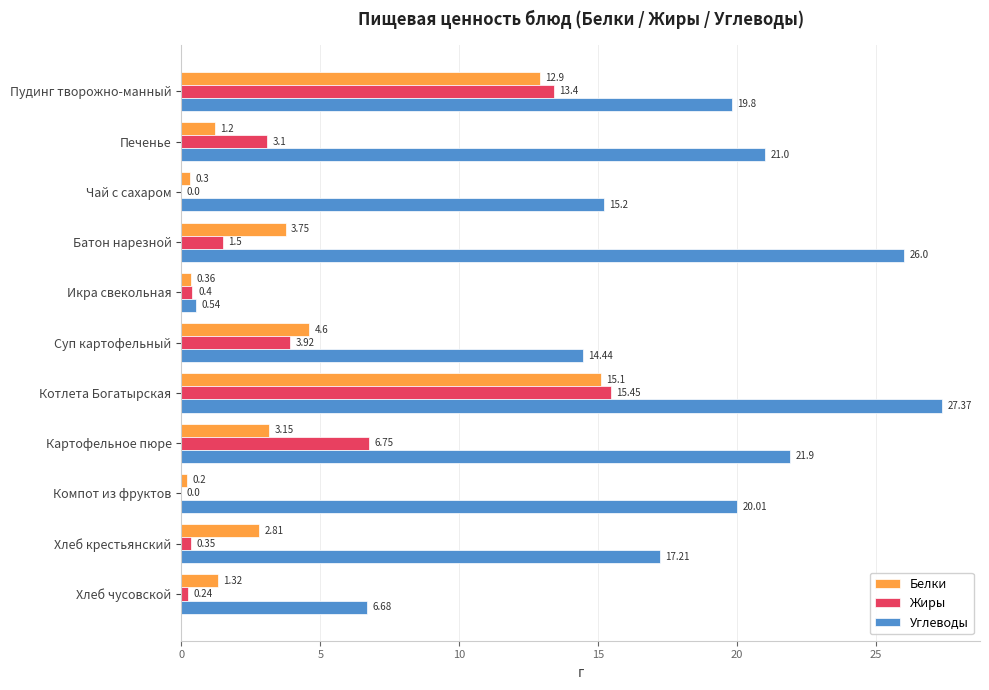

Where is Белки nearest to the value 7?

Суп картофельный